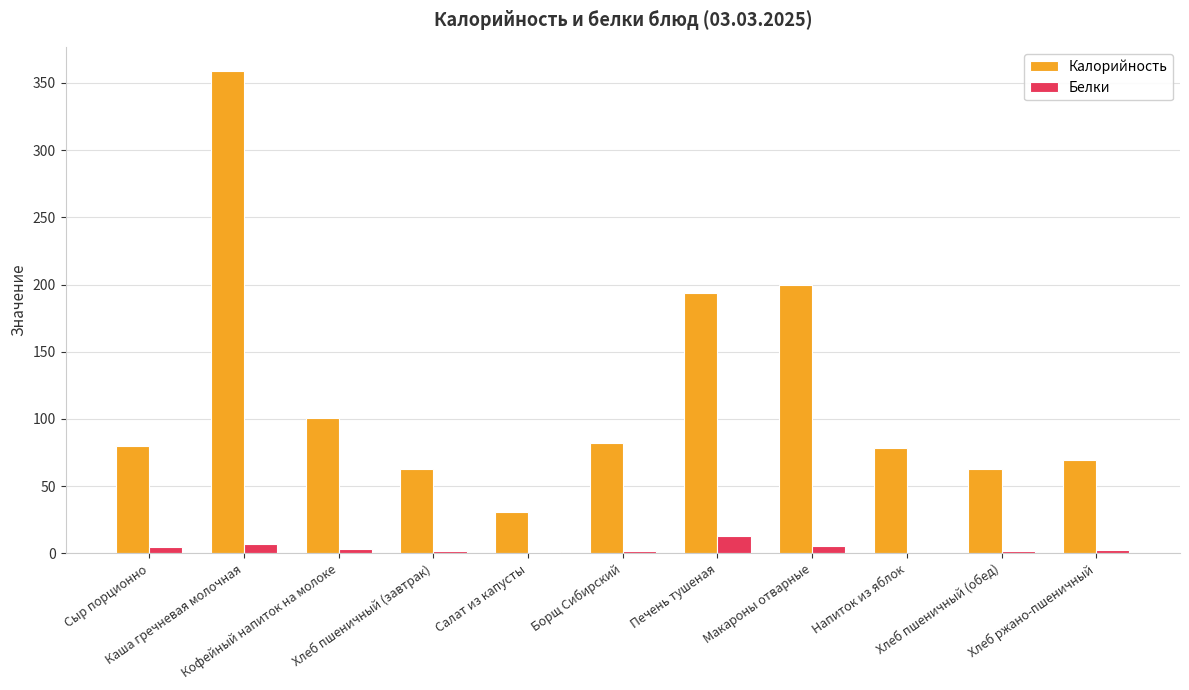

How many data points does each series have?

11